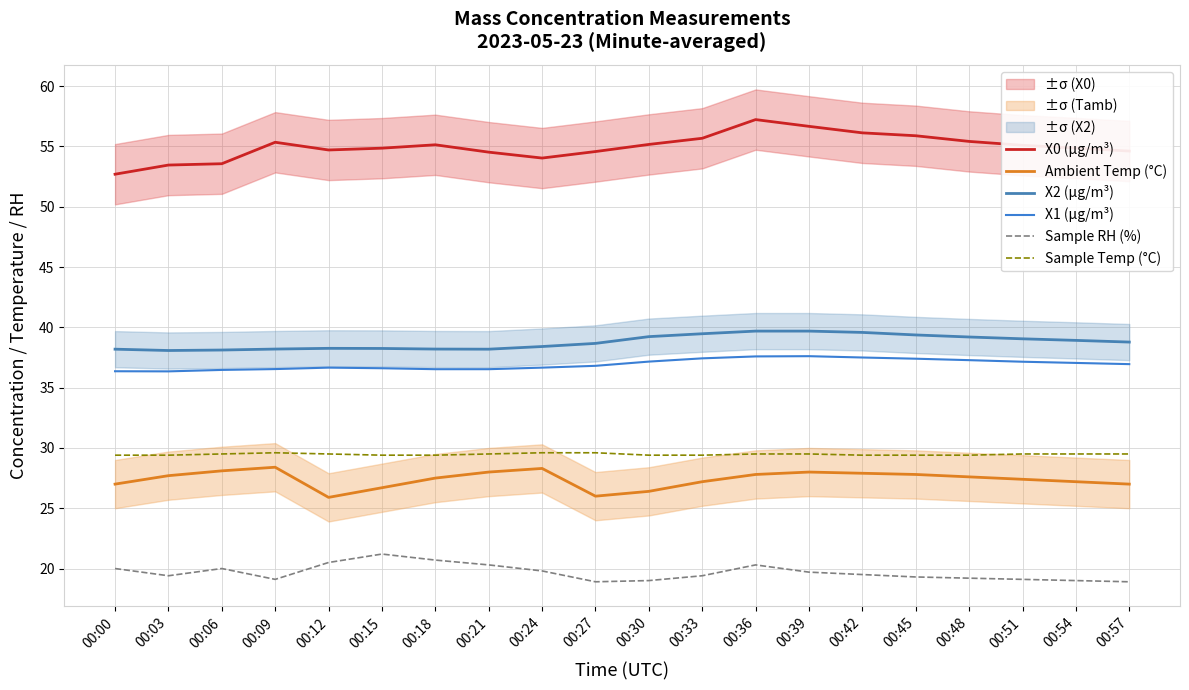

Where is X0 (μg/m³) nearest to the value 54?

00:24